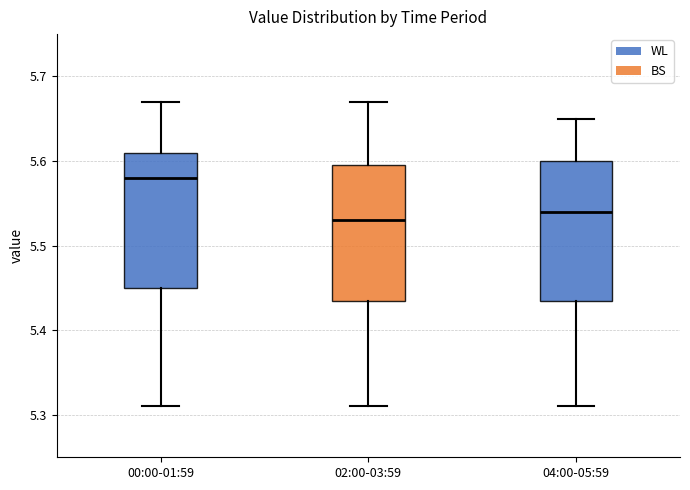

Reading left to right, transcribe this box plot: for each box, give where its median line is, the range the box spans, and where its two whiskers end, as read against the y-axis. The values are not printed on the chart, so give them approximately, as read against the axis.

00:00-01:59: median 5.58, box 5.45 to 5.61, whiskers 5.31 to 5.67
02:00-03:59: median 5.53, box 5.44 to 5.60, whiskers 5.31 to 5.67
04:00-05:59: median 5.54, box 5.44 to 5.60, whiskers 5.31 to 5.65